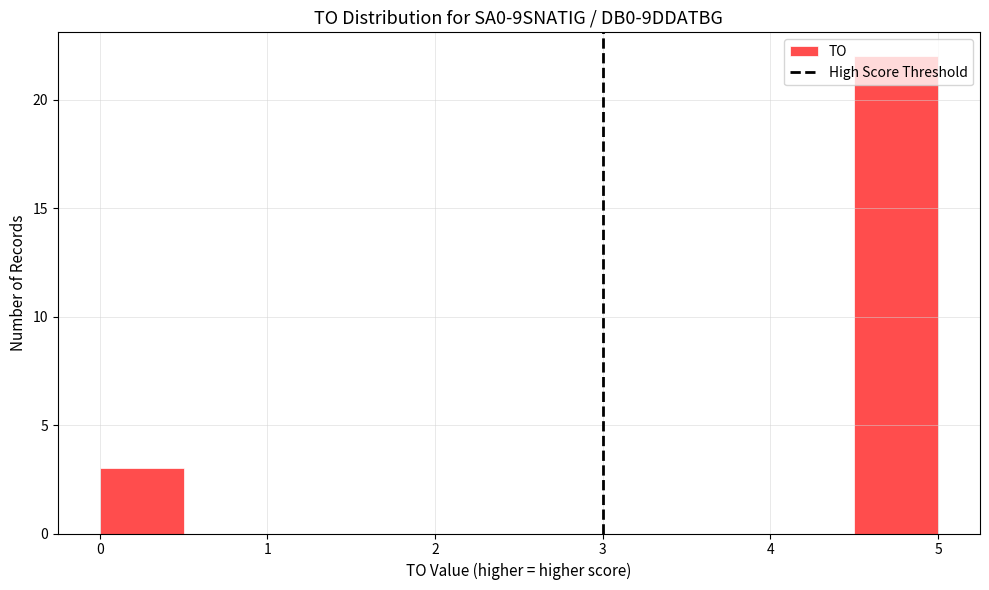

Reading left to right, list every bar in this chart as the range it spans on the x-axis followed by its height. The values are not printed on the chart, so give them approximately, as read against the axis.

0.0 to 0.5: 3
0.5 to 1.0: 0
1.0 to 1.5: 0
1.5 to 2.0: 0
2.0 to 2.5: 0
2.5 to 3.0: 0
3.0 to 3.5: 0
3.5 to 4.0: 0
4.0 to 4.5: 0
4.5 to 5.0: 22